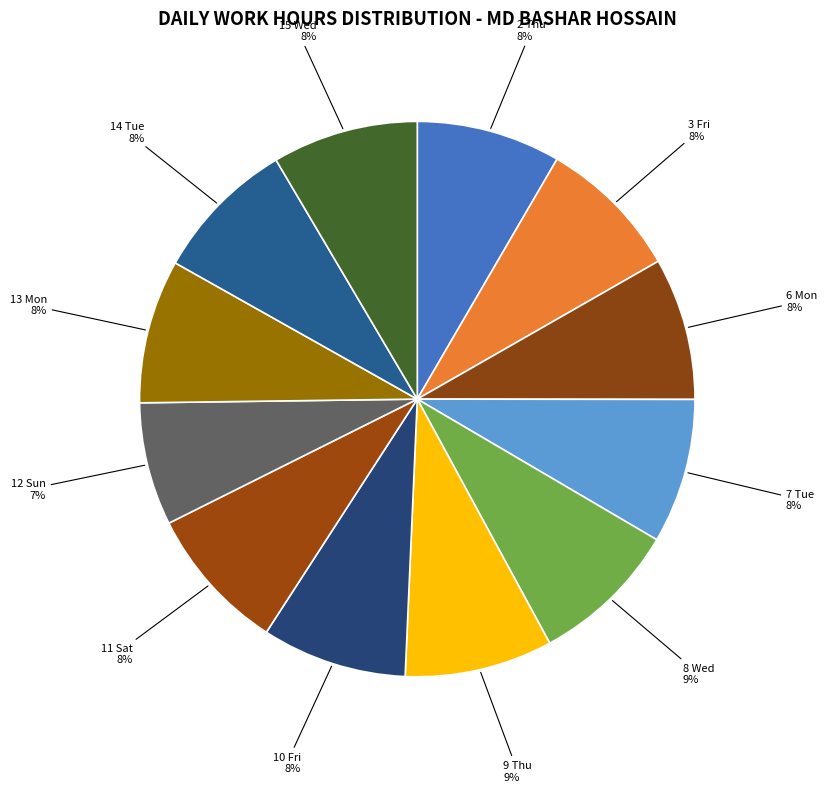

What is the smallest slice in the pie chart?

12 Sun